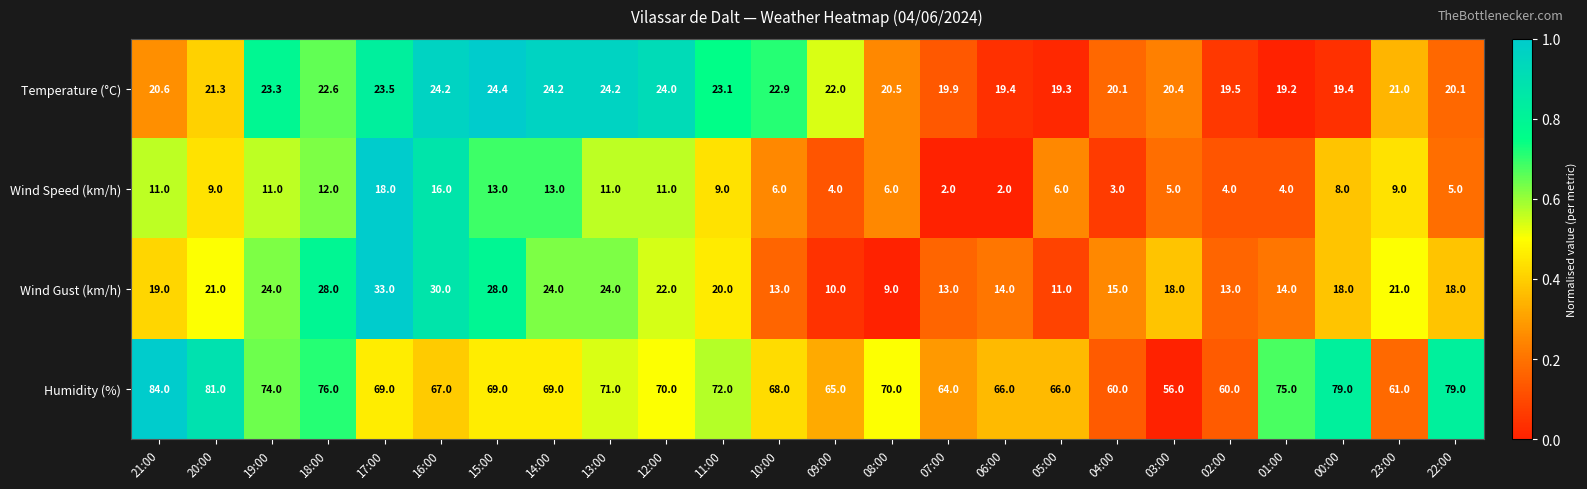

What is the approximate value of Temperature (°C) at 22:00?

20.1